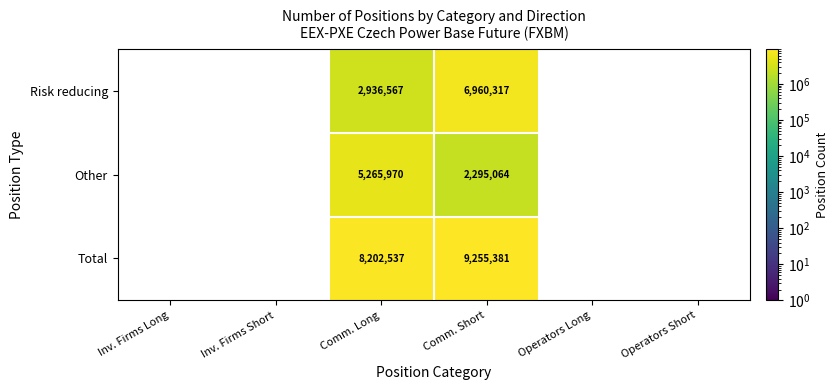

Between Operators Short and Inv. Firms Long, which is larger?

Inv. Firms Long